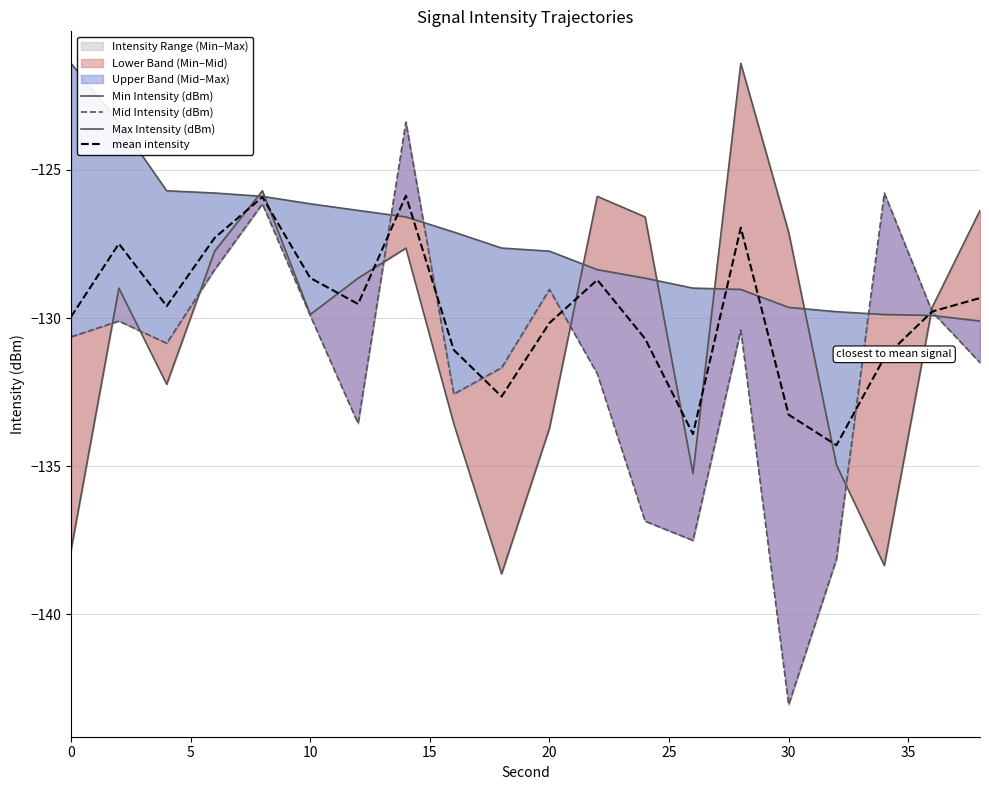

True or false: Min Intensity (dBm) has more than 2 points higher than both neighbors.

True